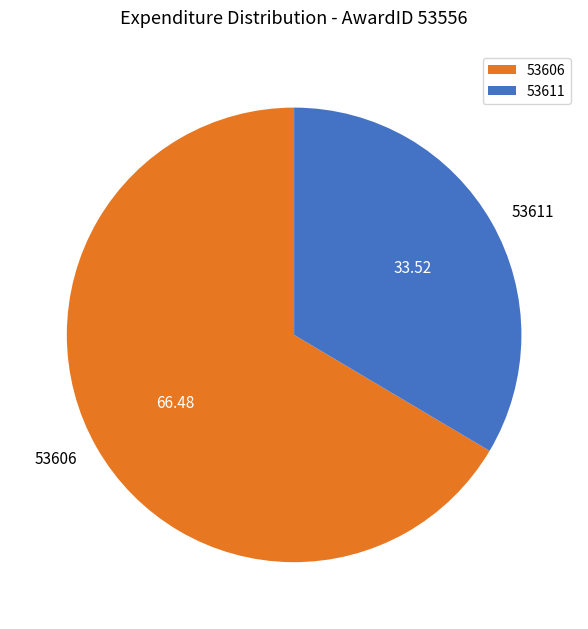

Count the number of slices in the pie.

2